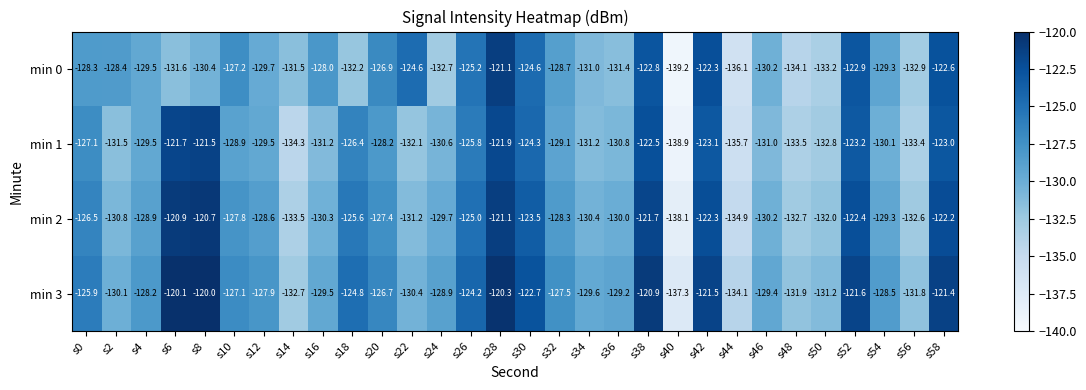

Is it true that min 2 equals -131.2 at s22?

True